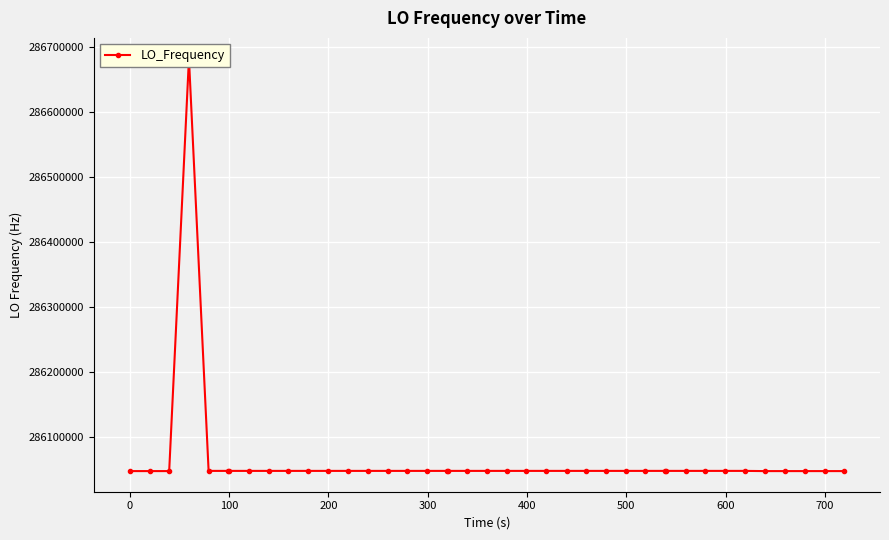

Is this an area chart (filled region under the line)?

No